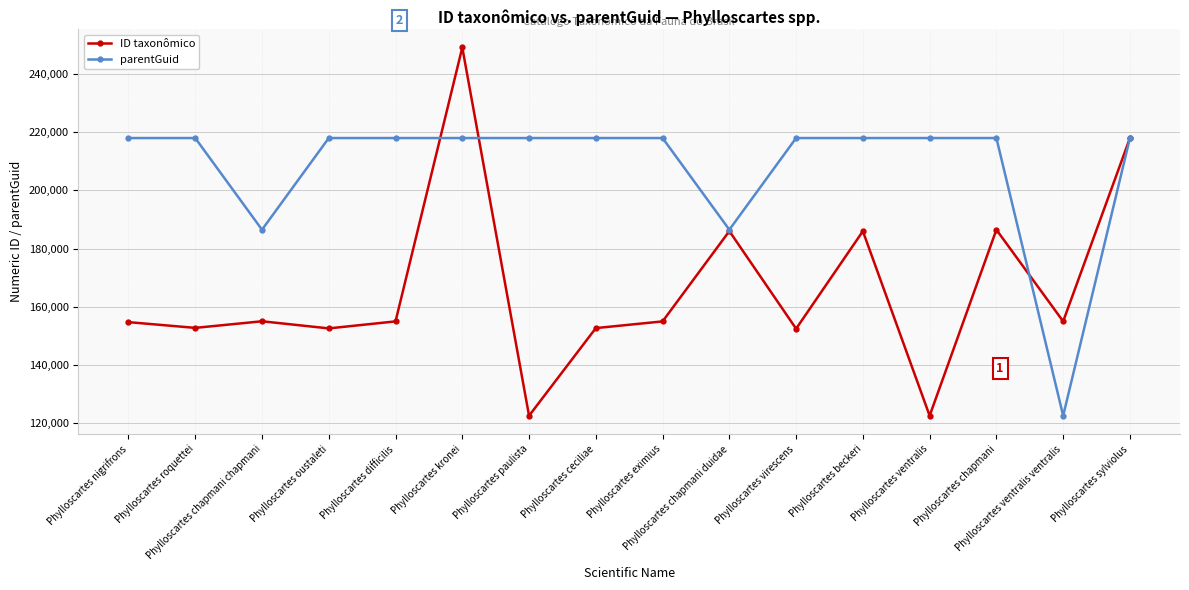

At how many categories does at least one series exceed 164445?

15